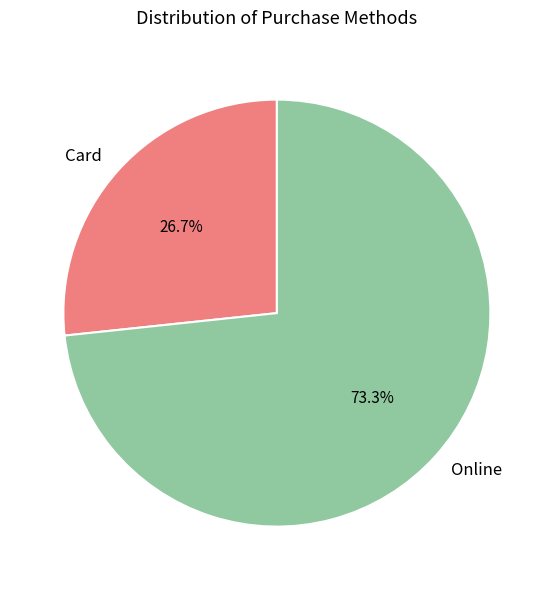

Which category accounts for the majority?

Online